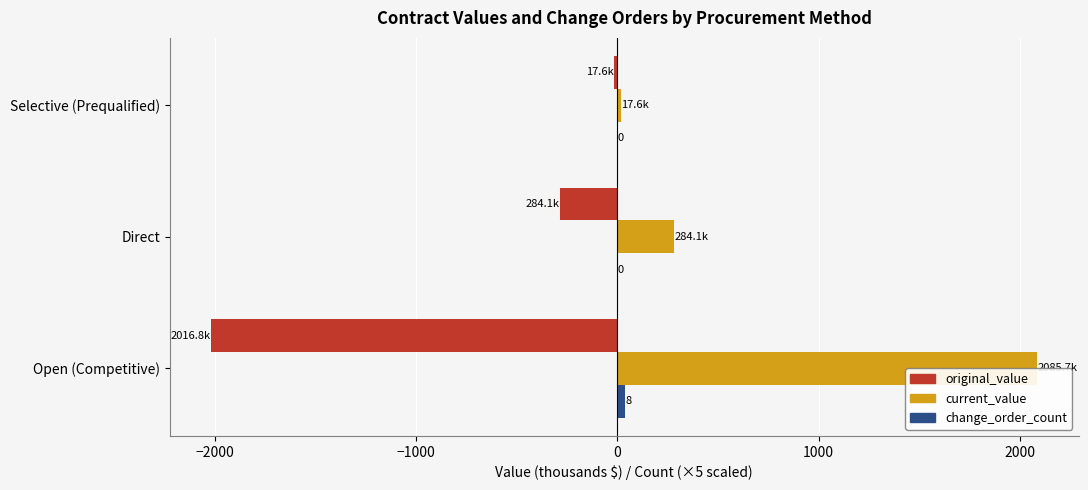

What are all the series names shown in the legend?

original_value, current_value, change_order_count